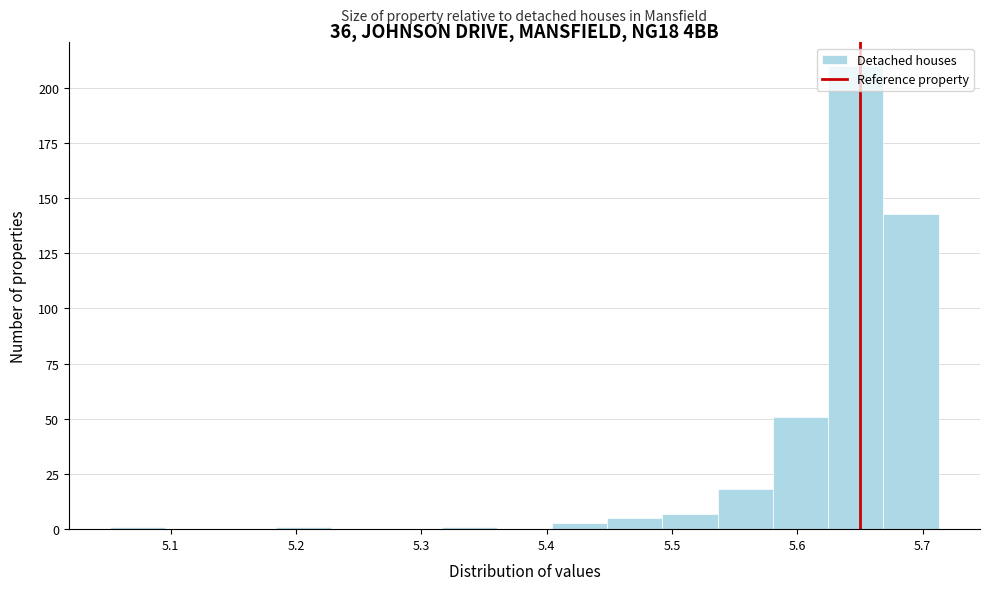

Reading left to right, transcribe this chart: for each bar, give the range it covers on the x-axis and its height. Neither the bar edges nor the heights are printed on the chart, so give them approximately, as read against the axes.

5.05 to 5.10: under 5
5.10 to 5.14: 0
5.14 to 5.18: 0
5.18 to 5.23: under 5
5.23 to 5.27: 0
5.27 to 5.32: 0
5.32 to 5.36: under 5
5.36 to 5.40: 0
5.40 to 5.45: under 5
5.45 to 5.49: 5
5.49 to 5.54: 5
5.54 to 5.58: 20
5.58 to 5.62: 50
5.62 to 5.67: 210
5.67 to 5.71: 145